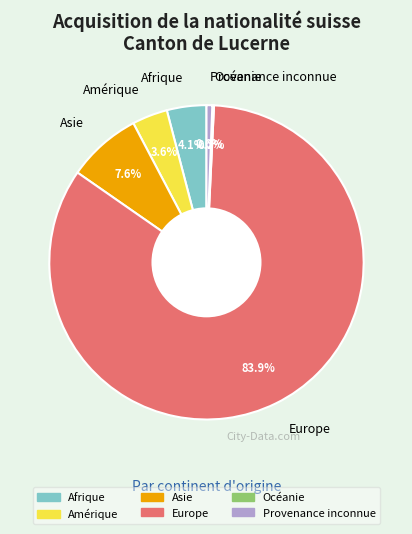

What is the largest slice in the pie chart?

Europe